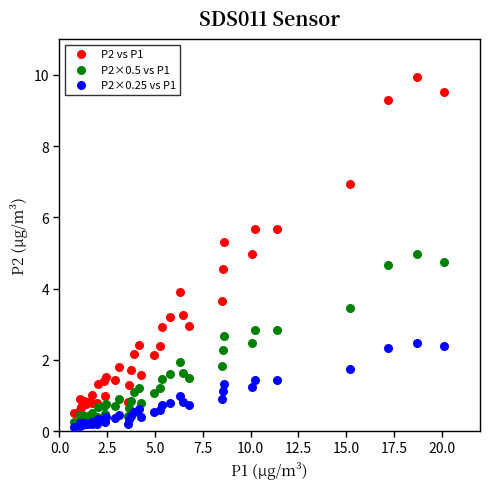

Which series contains the highest Y value?

P2 vs P1